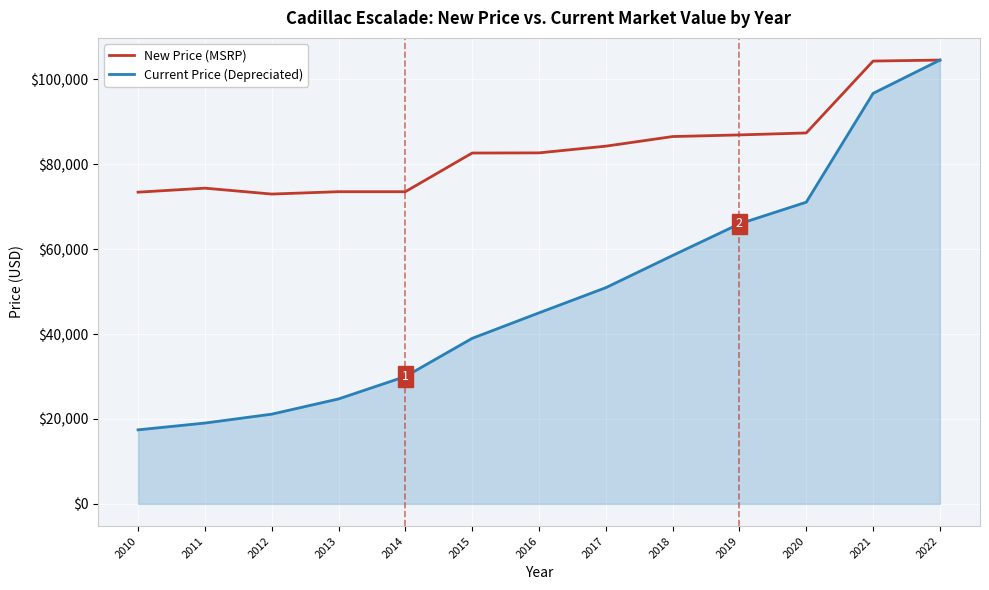

Is it true that Current Price (Depreciated) equals 107971 at 2020?

False